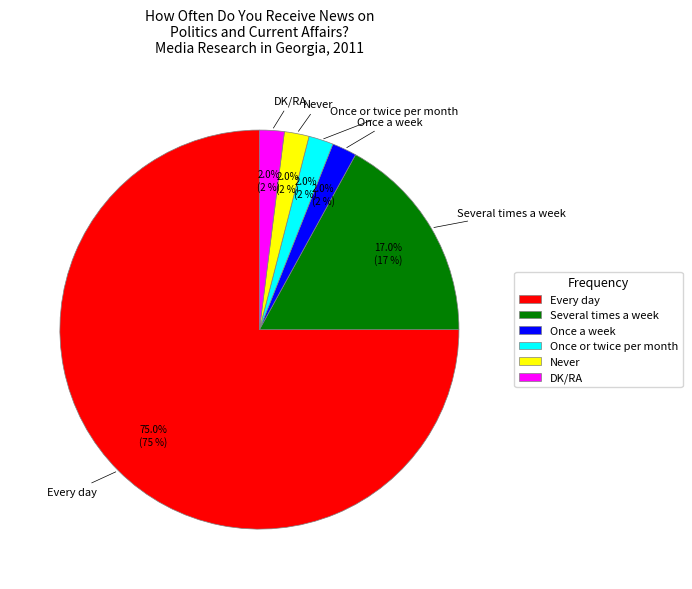

What is the total percentage of Once a week and Once or twice per month?

4.0%